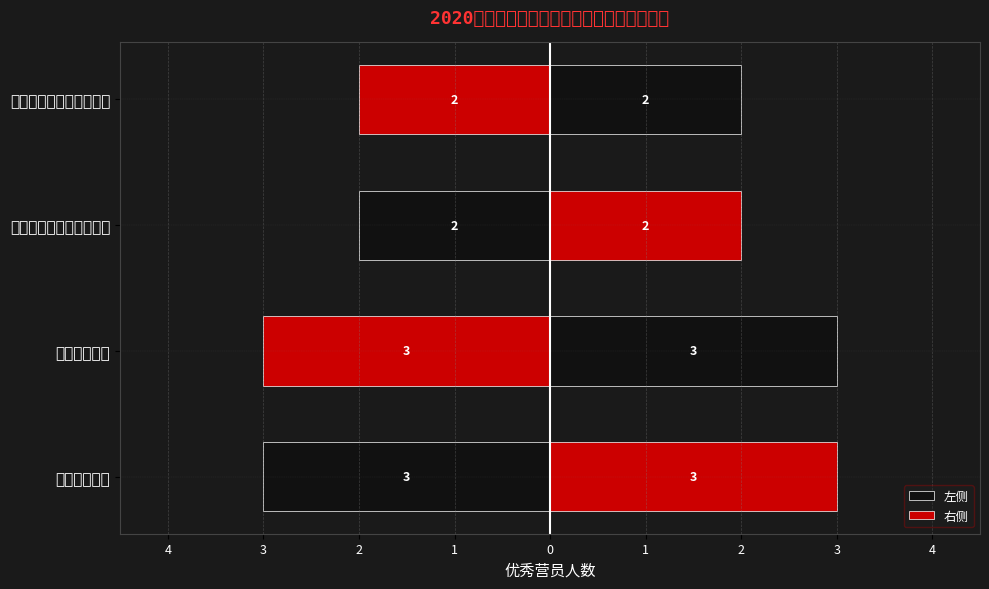

The value of 左侧 at 影视编导理论与实践研究 is -1. True or false?

False